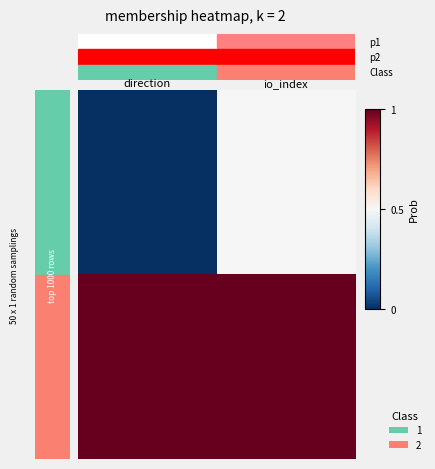

At which category is the sum across all series the highest?

io_index